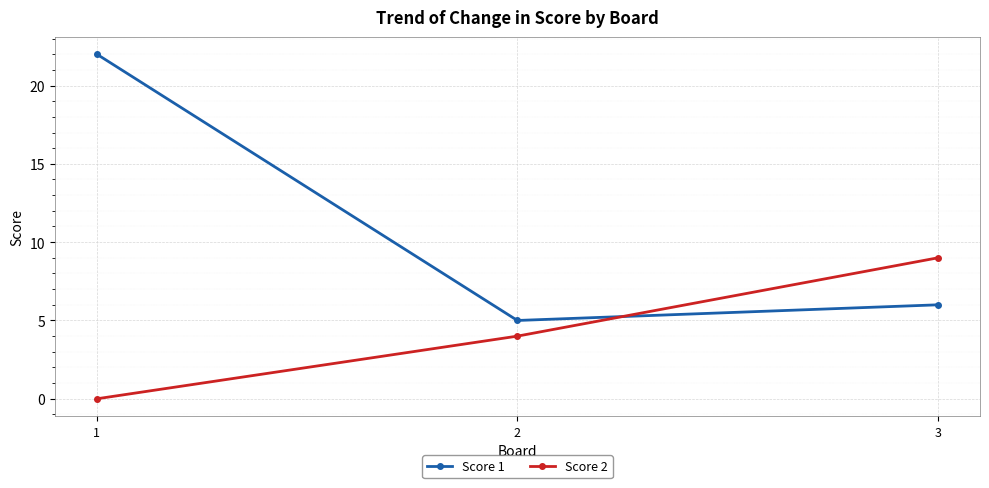

Reading left to right, transcribe all the data shown in this chart.

Score 1: 22	5	6
Score 2: 0	4	9